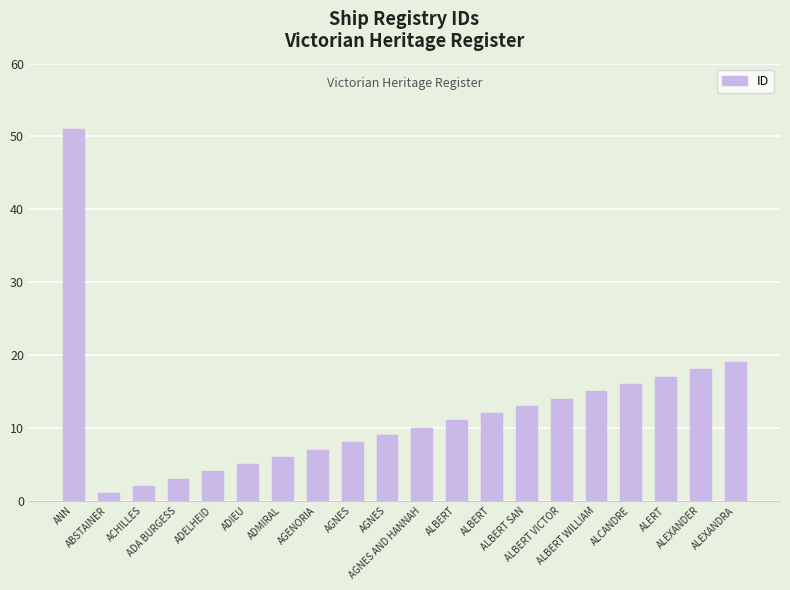

How many bars are there in total?

20